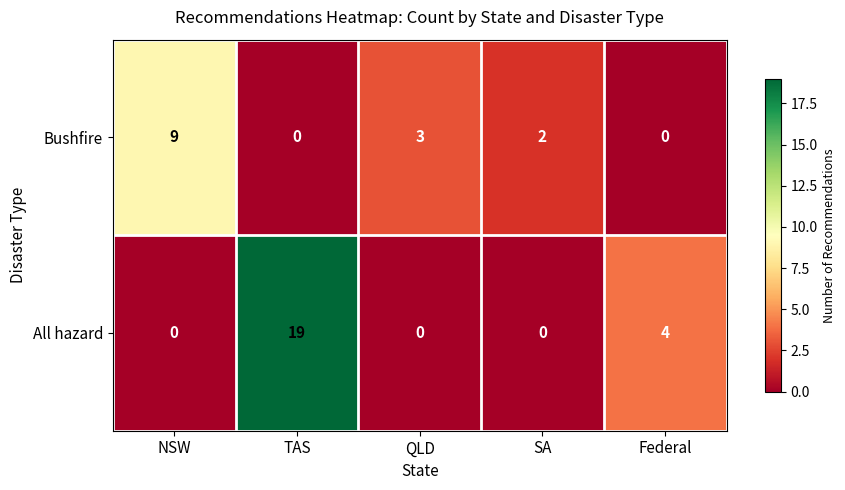

Which series has the largest range (max minus min)?

All hazard